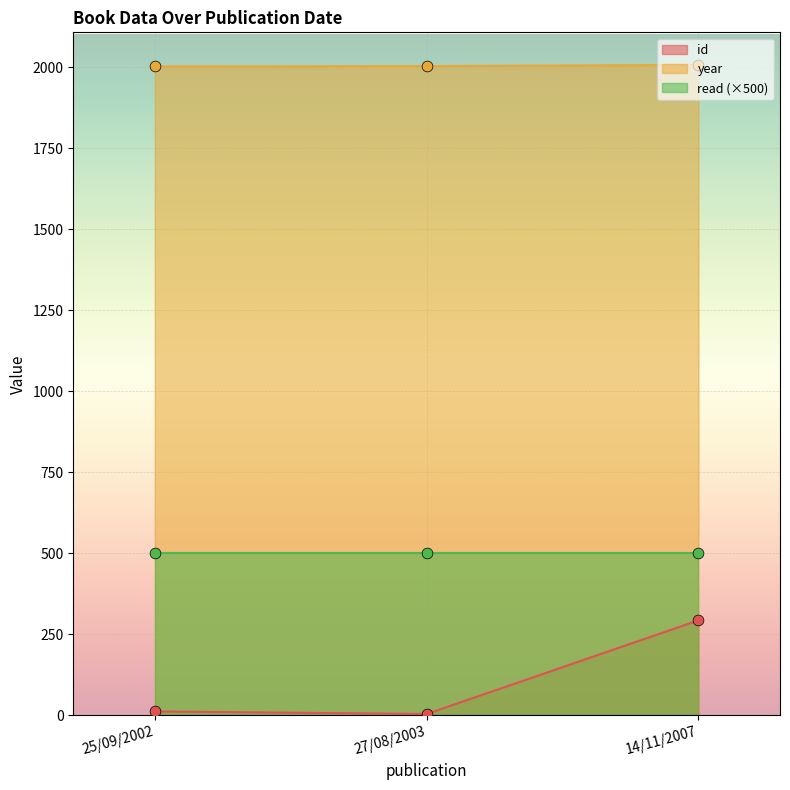

Is the value of year at 25/09/2002 greater than the value of id at 14/11/2007?

Yes